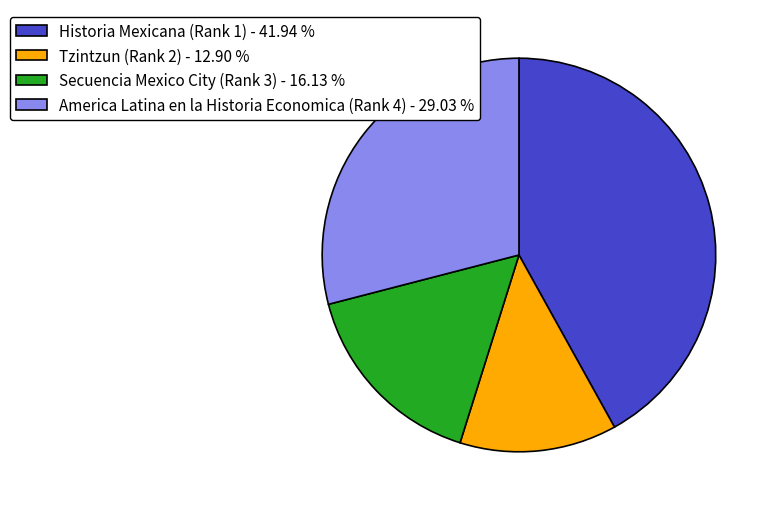

Rank the categories by value from highest to lowest.

Historia Mexicana (Rank 1), America Latina en la Historia Economica (Rank 4), Secuencia Mexico City (Rank 3), Tzintzun (Rank 2)